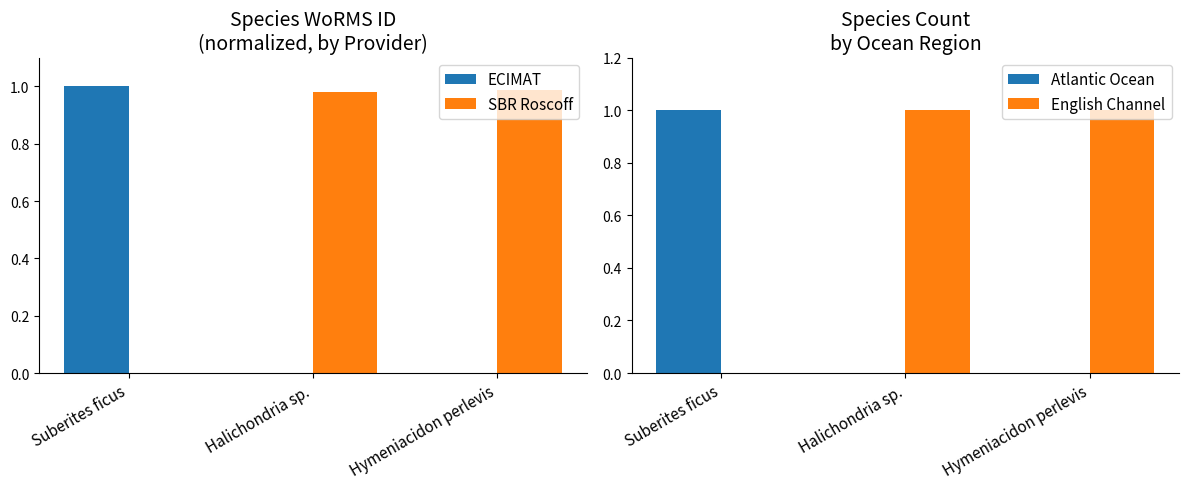

What is the label of the 1st bar from the left?

Suberites ficus